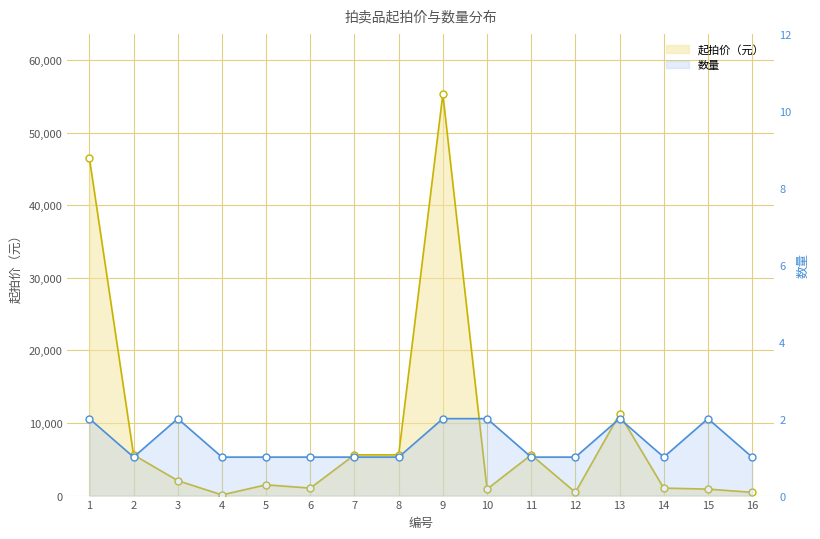

Which category has the lowest value across all series?

2